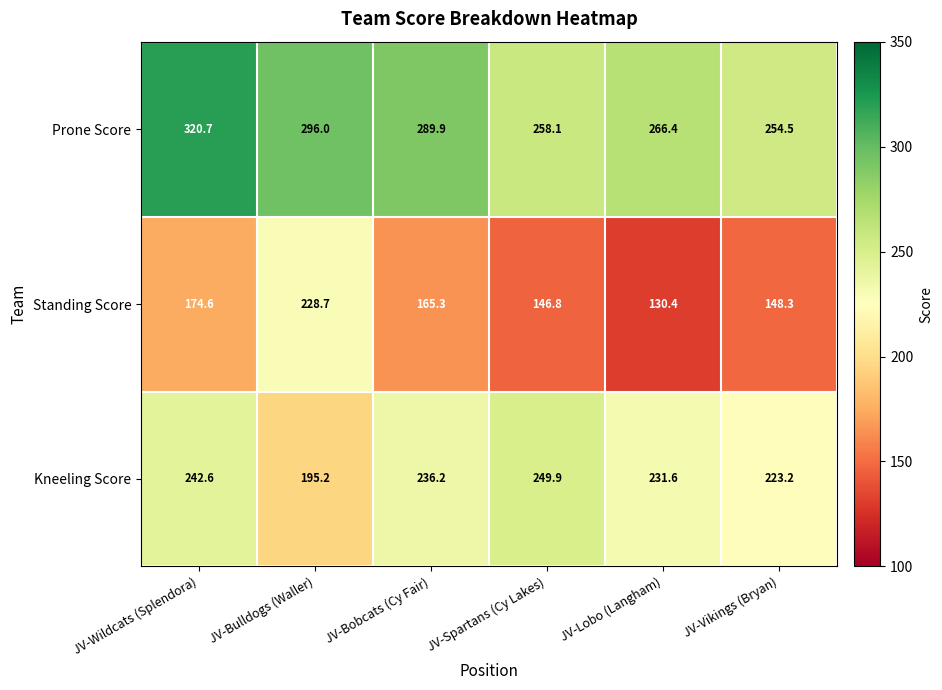

At how many categories does at least one series exceed 170?

6